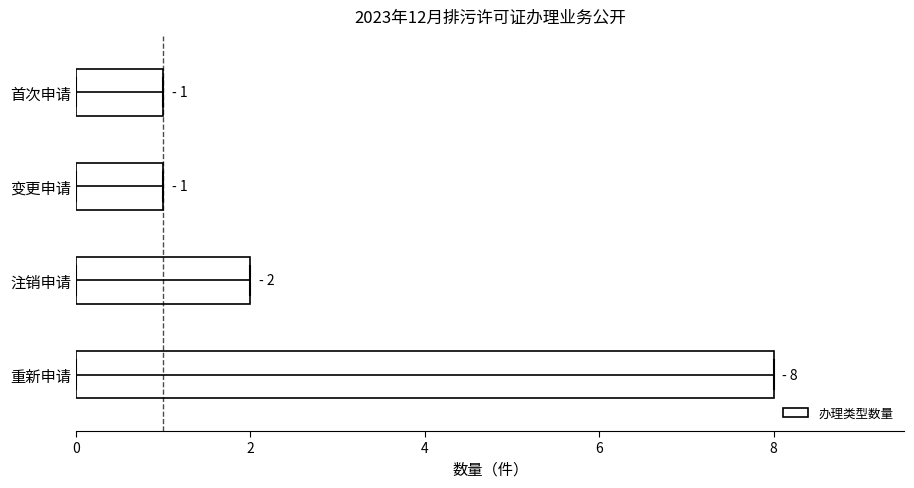

The chart shows a value of 1 at 首次申请. True or false?

True